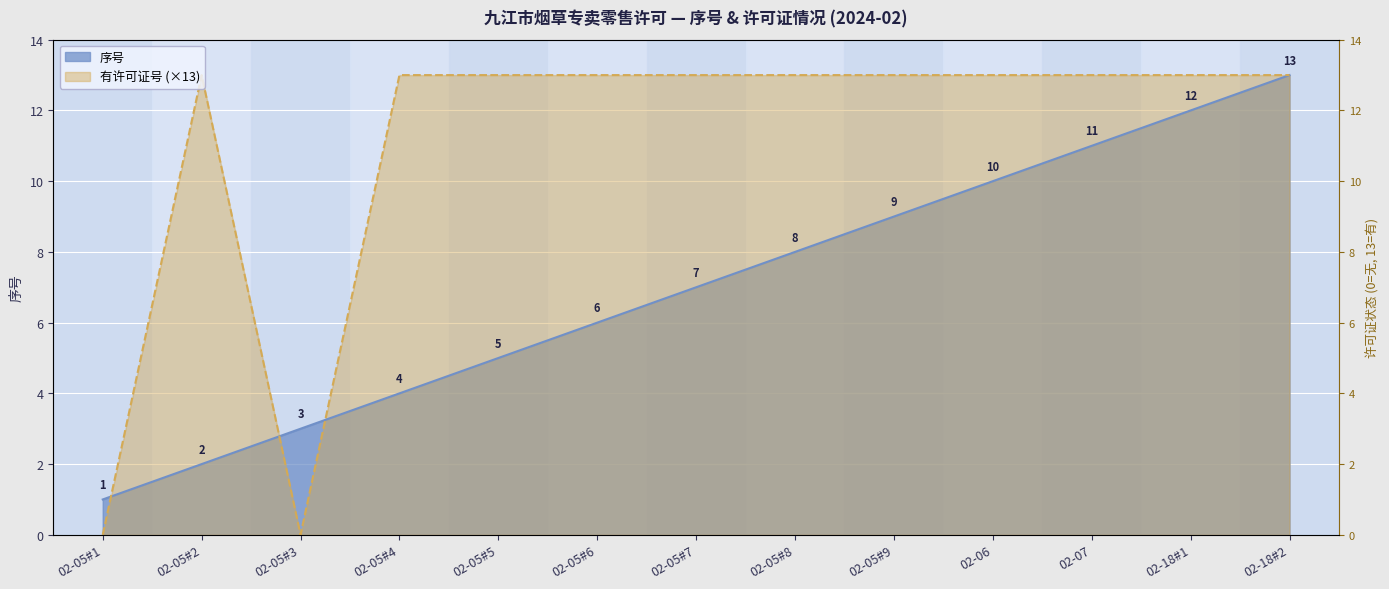

List the labels in order of 序号 value, largest first.

02-18#2, 02-18#1, 02-07, 02-06, 02-05#9, 02-05#8, 02-05#7, 02-05#6, 02-05#5, 02-05#4, 02-05#3, 02-05#2, 02-05#1